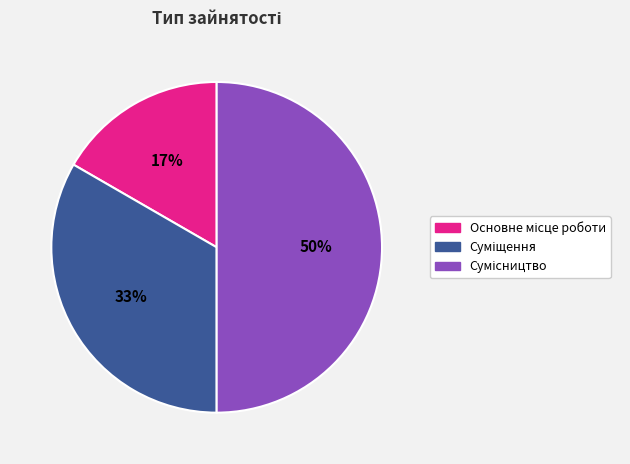

To the nearest percent, what is the average slice percentage?

33%